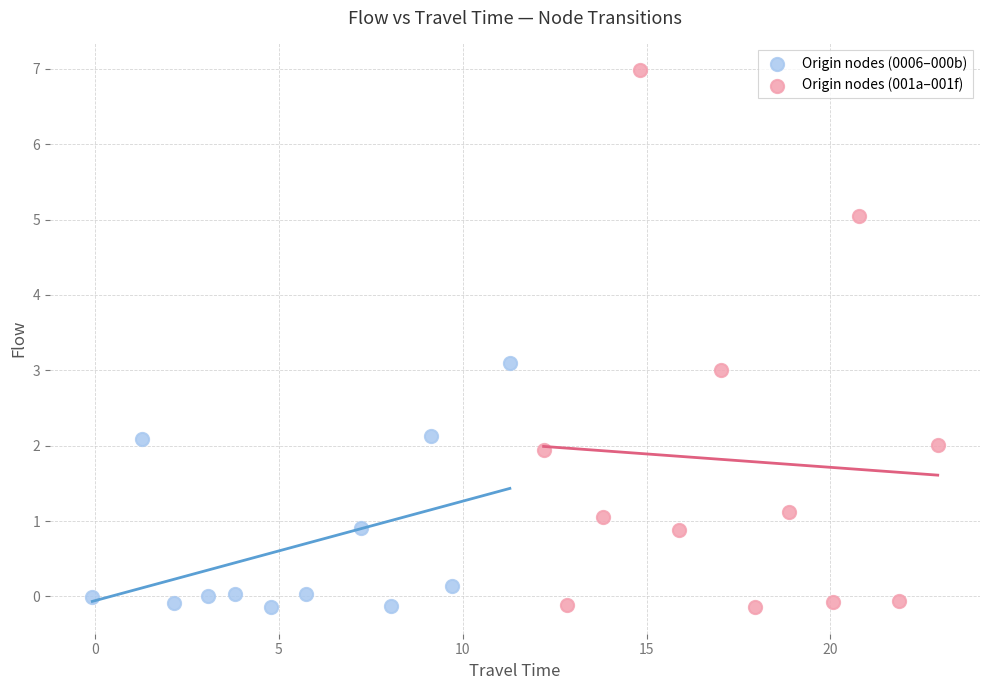

Which series contains the highest Y value?

Origin nodes (001a–001f)